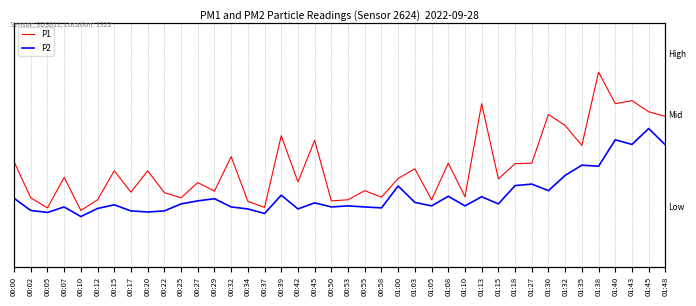

What are all the series names shown in the legend?

P1, P2